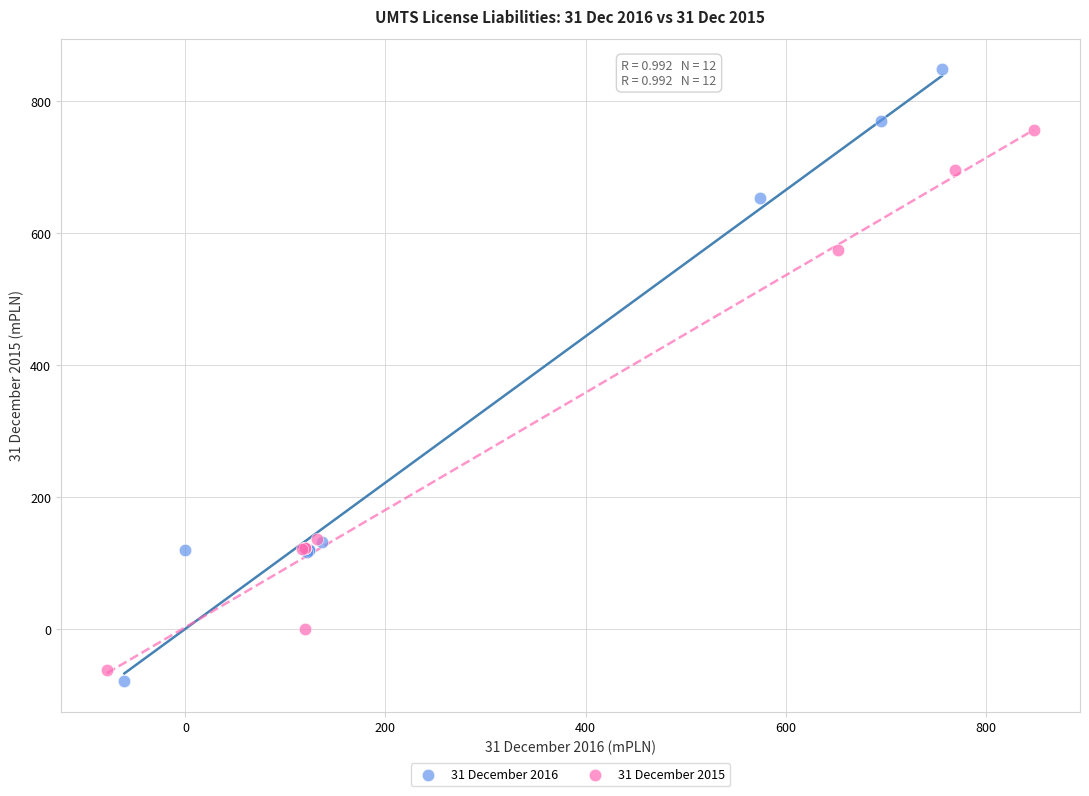

Which series contains the highest Y value?

31 December 2016